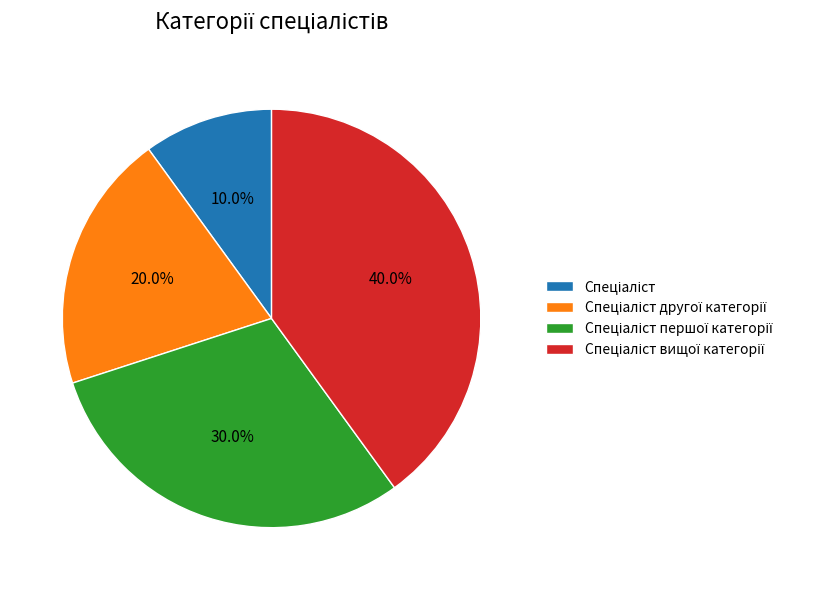

Does any single category account for the majority?

No